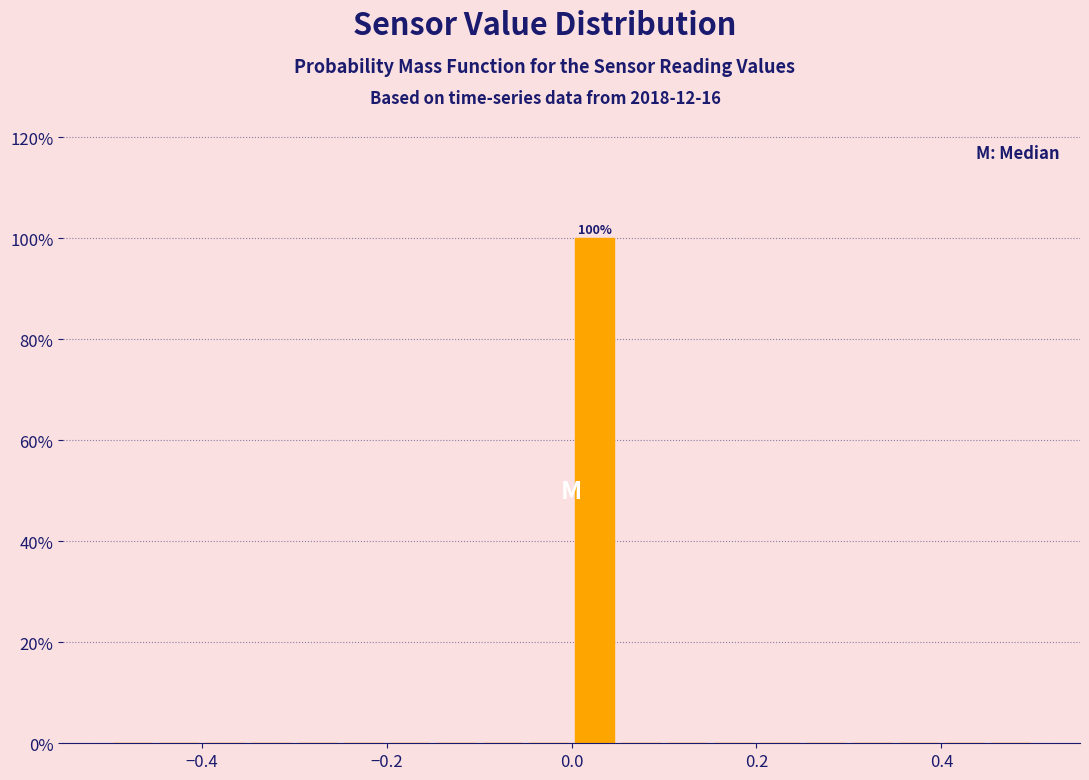

Around what value on the x-axis is the tallest bar? Give the approximate position of its centre, as read against the axis.

0.02